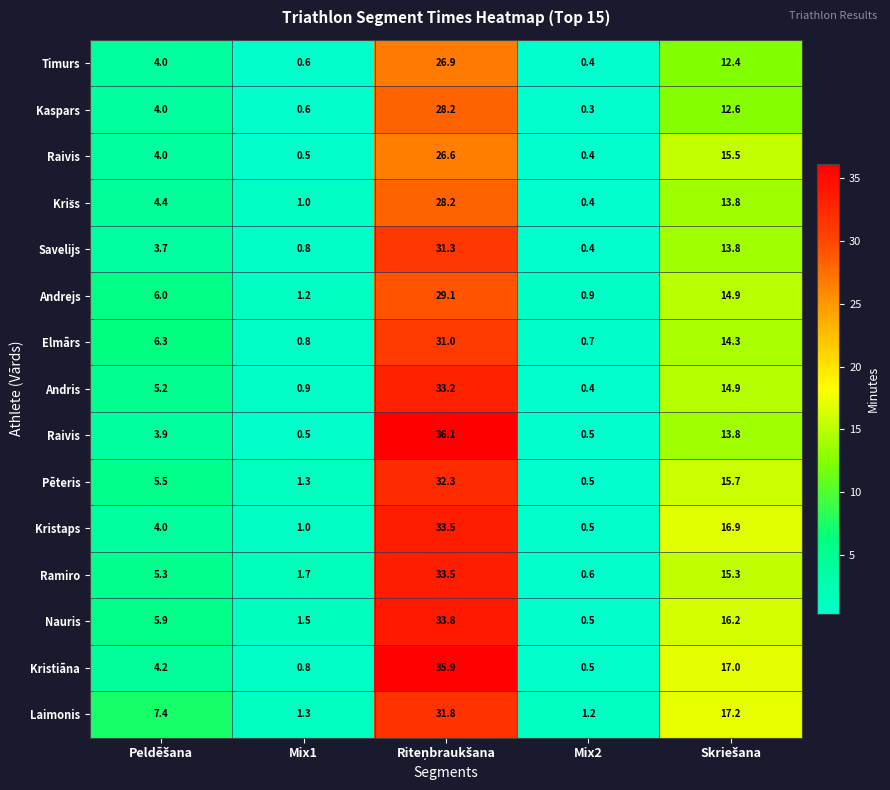

Which has a higher value, Peldēšana or Mix1?

Peldēšana